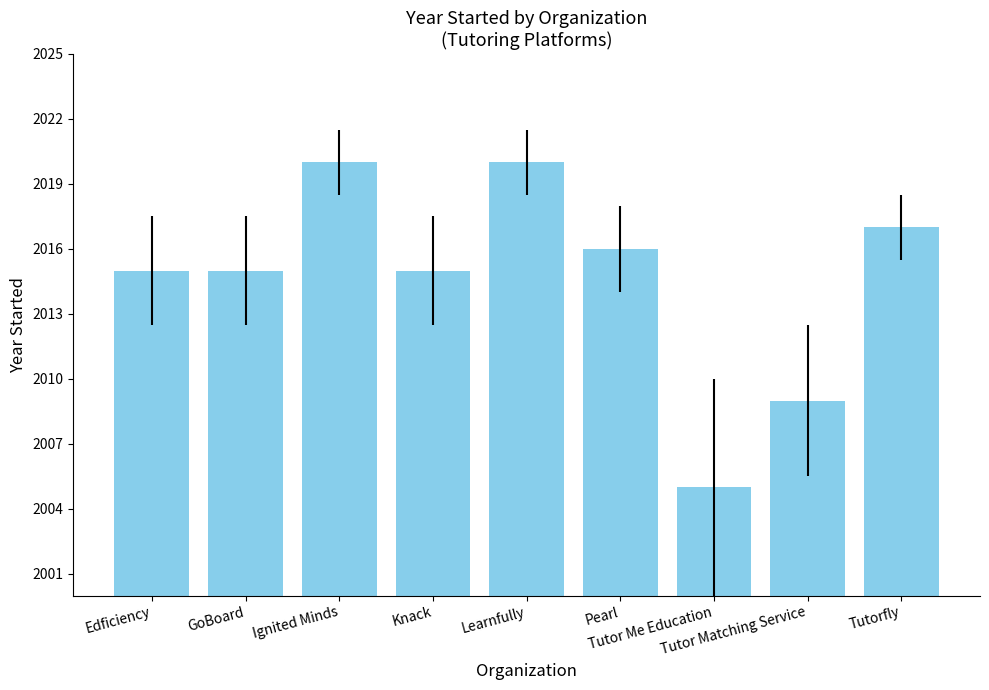

What is the difference between the values at Pearl and GoBoard?

1